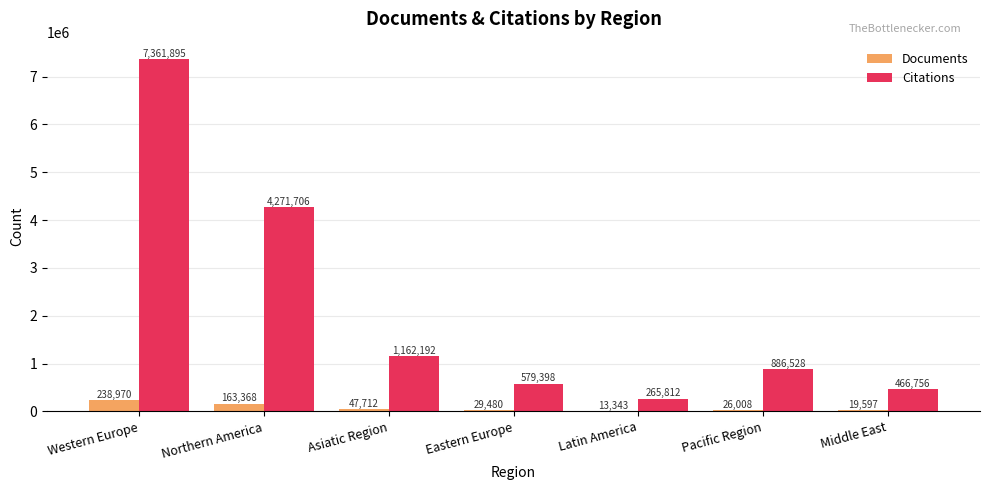

Reading right to left, extract all data points from this chart.

Documents: Middle East=19597	Pacific Region=26008	Latin America=13343	Eastern Europe=29480	Asiatic Region=47712	Northern America=163368	Western Europe=238970
Citations: Middle East=466756	Pacific Region=886528	Latin America=265812	Eastern Europe=579398	Asiatic Region=1162192	Northern America=4271706	Western Europe=7361895